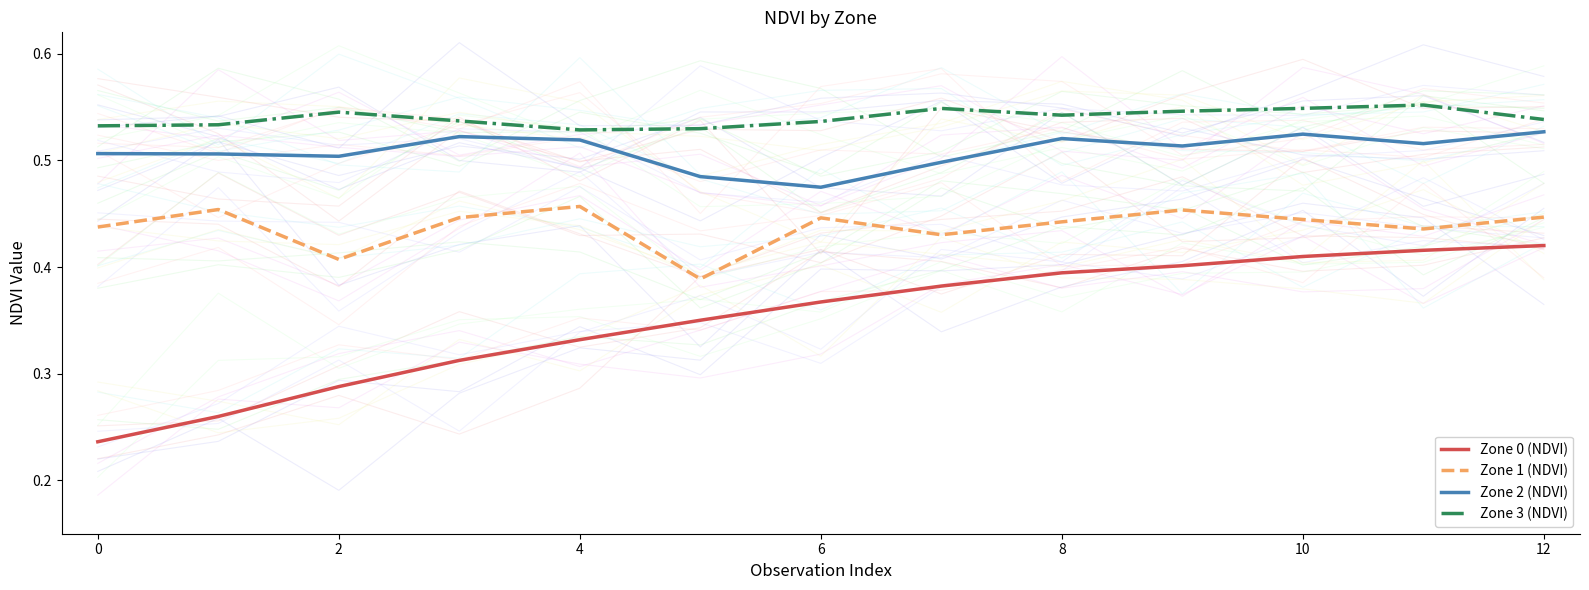

What is the maximum value shown in the chart?

0.6